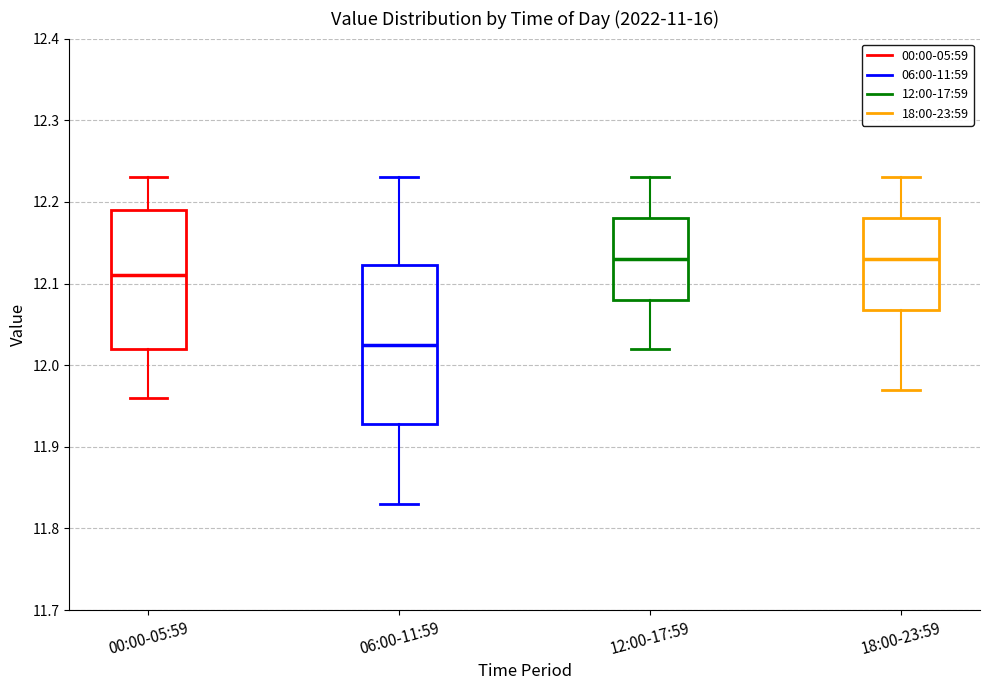

Where is the upper edge of the box for 18:00-23:59 on the y-axis? The values are not printed on the chart, so give them approximately, as read against the axis.

12.18